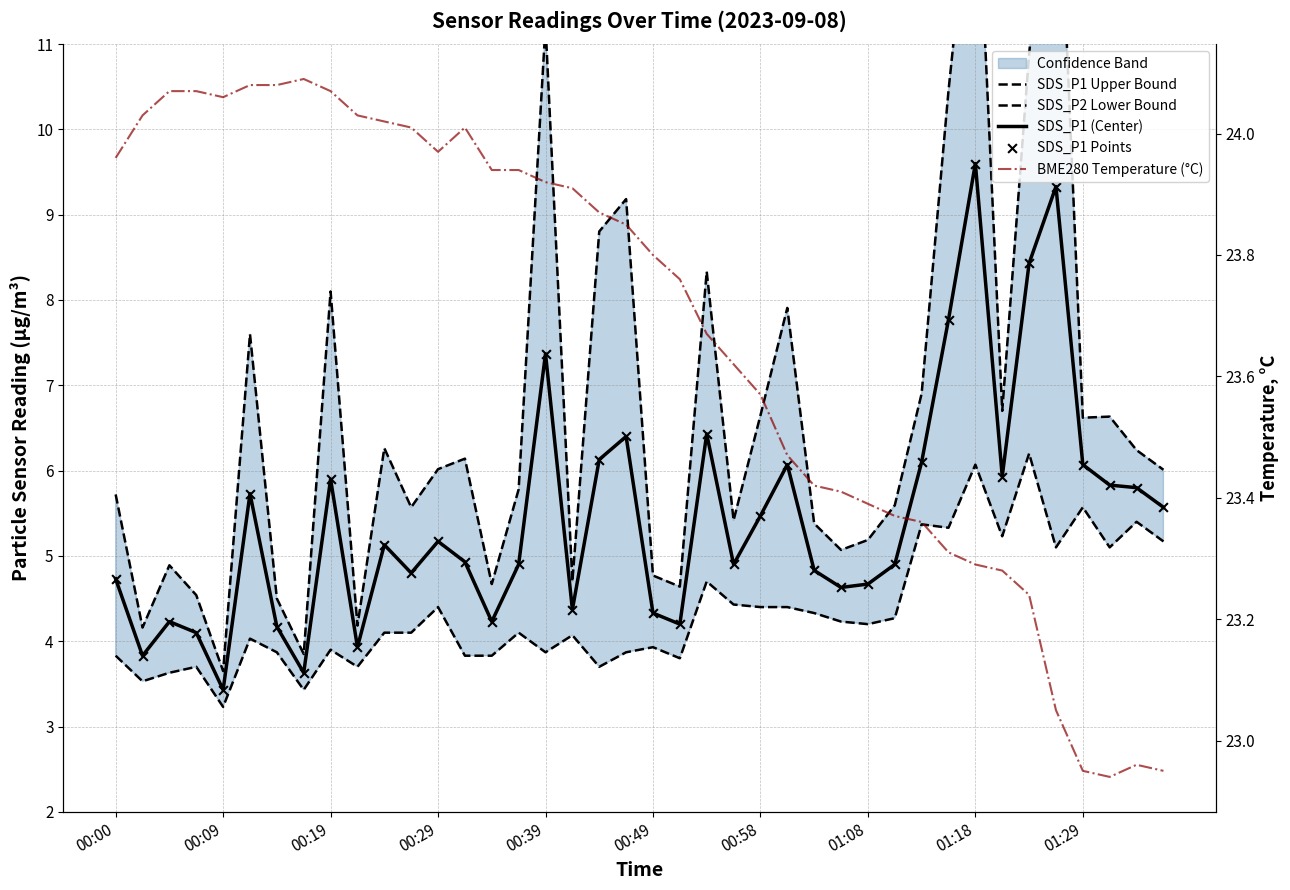

Which series contains the highest Y value?

BME280 Temperature (°C)